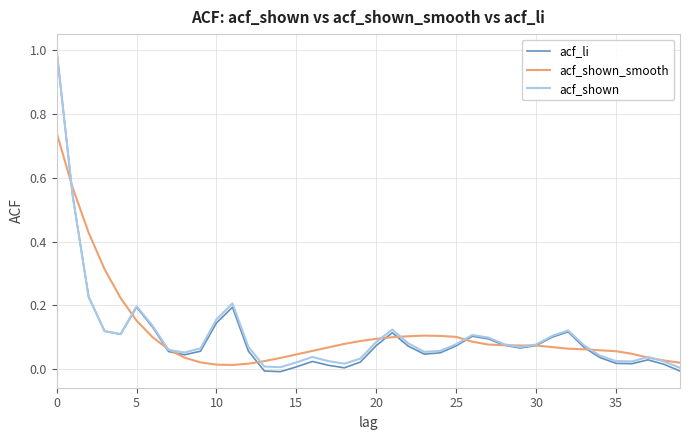

Which series has the largest range (max minus min)?

acf_li